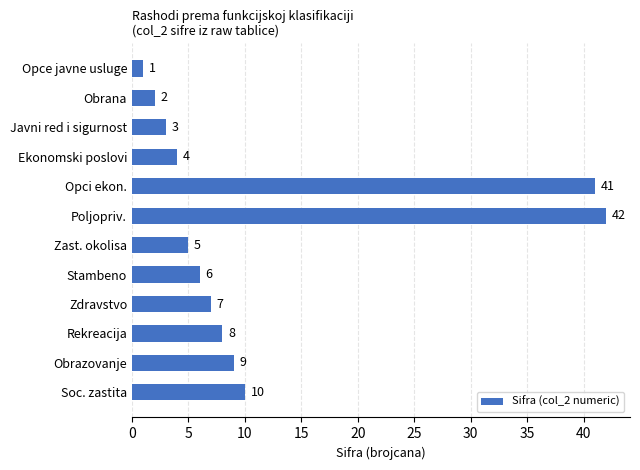

The value at Opci ekon. is 41. True or false?

True